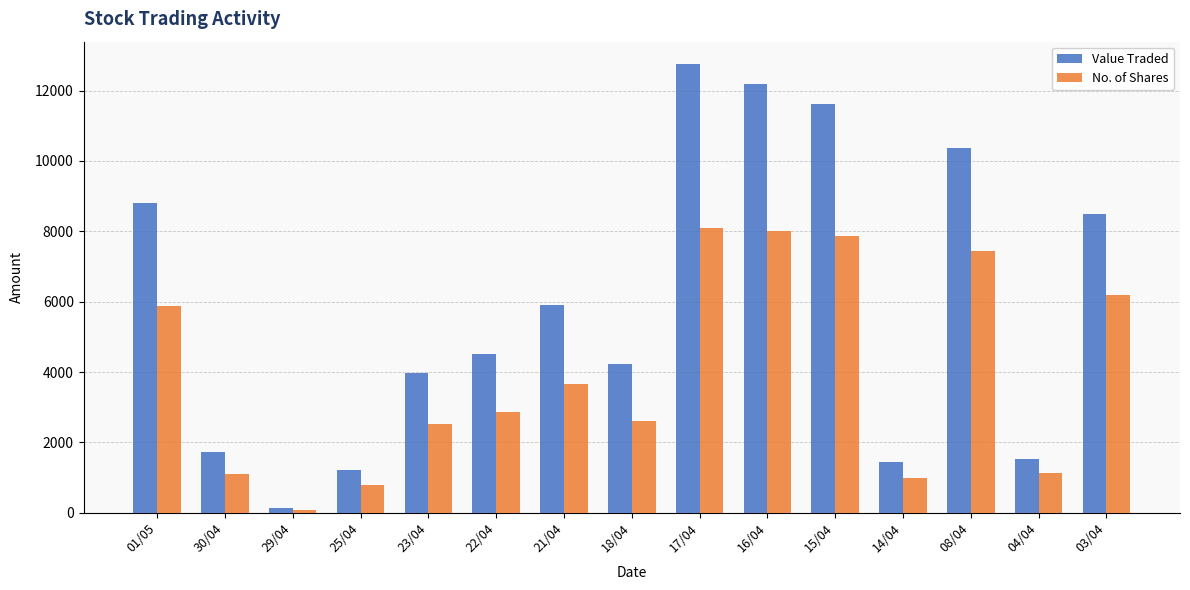

What is the difference between the maximum and minimum values in the No. of Shares series?

8015